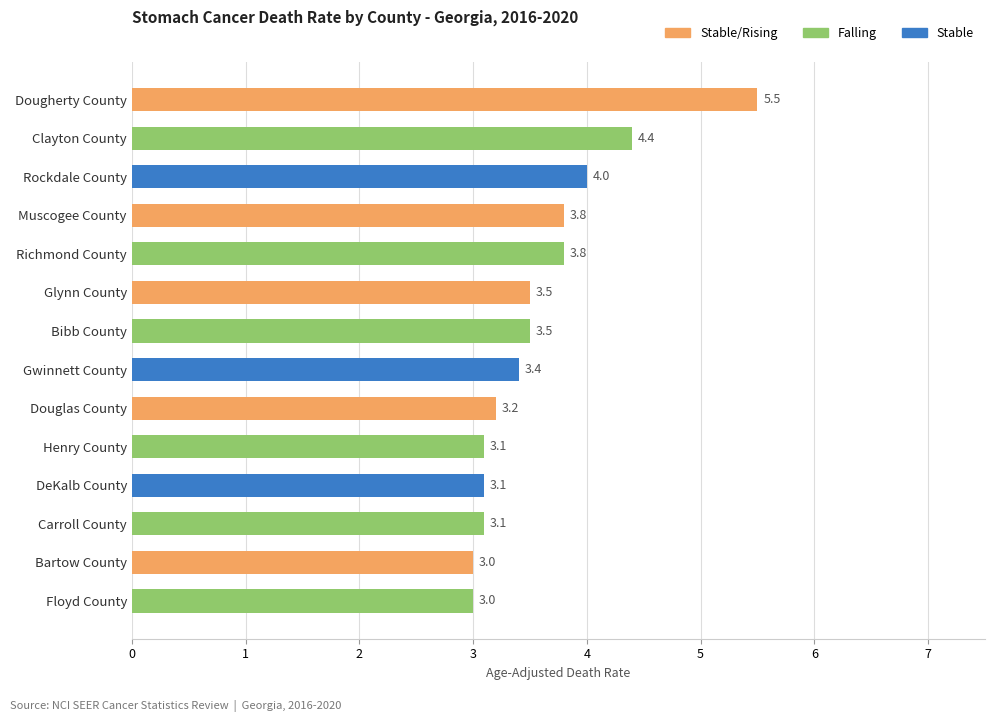

What is the minimum value shown in the chart?

3.0